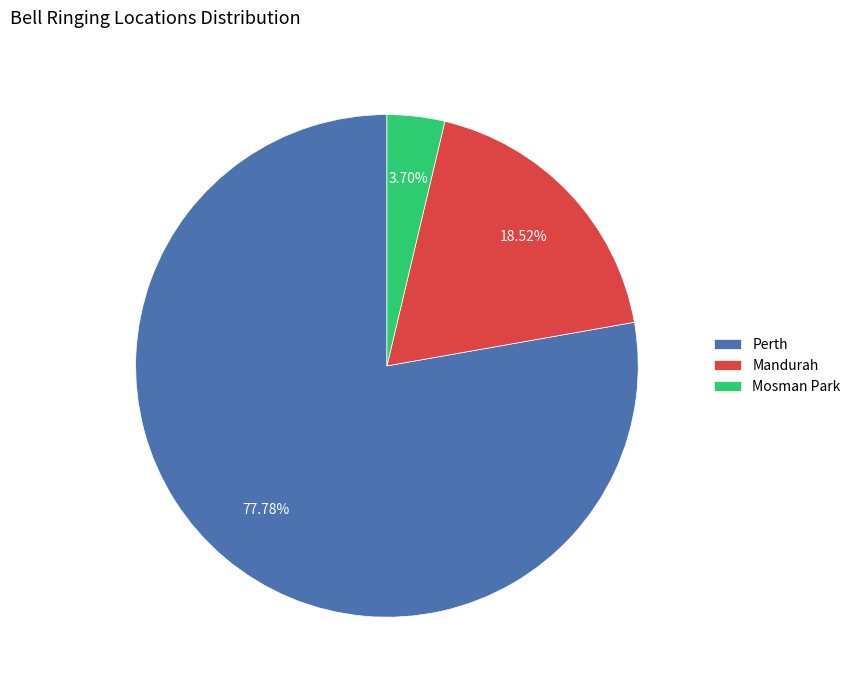

What is the largest slice in the pie chart?

Perth